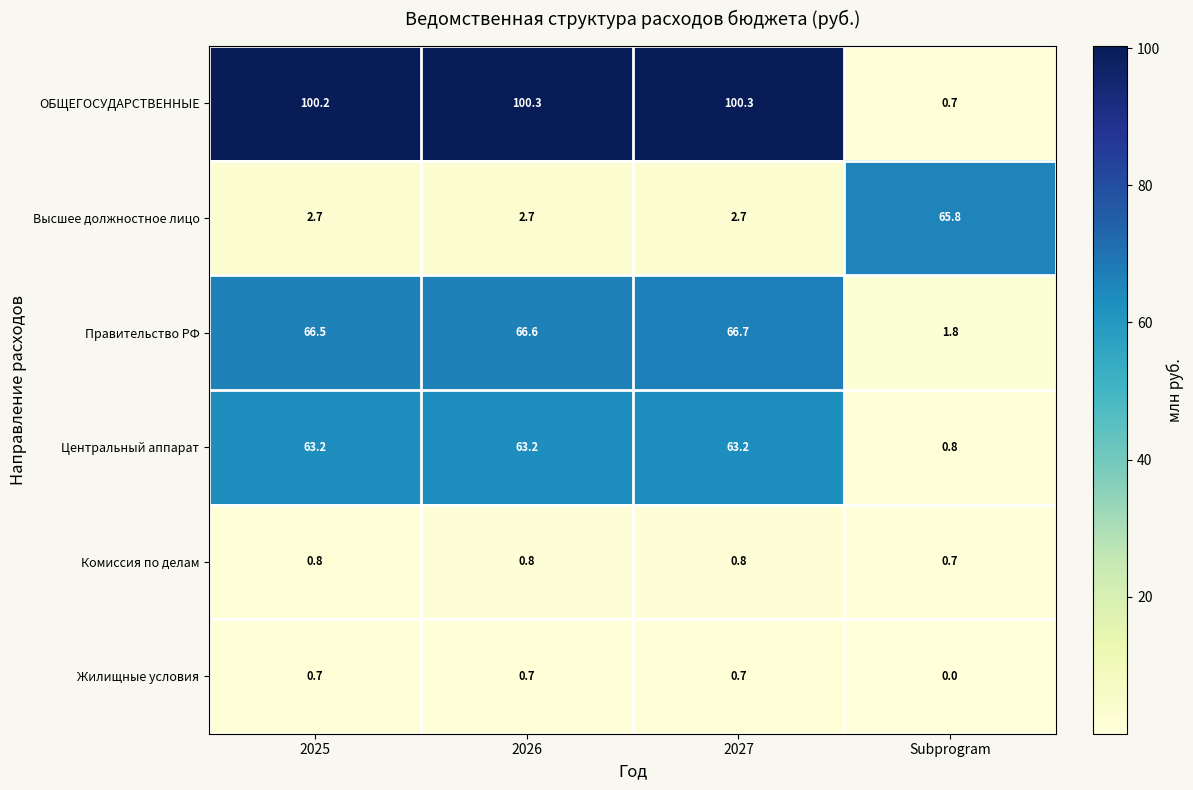

The Жилищные условия series shows 1.1 at 2025. True or false?

False